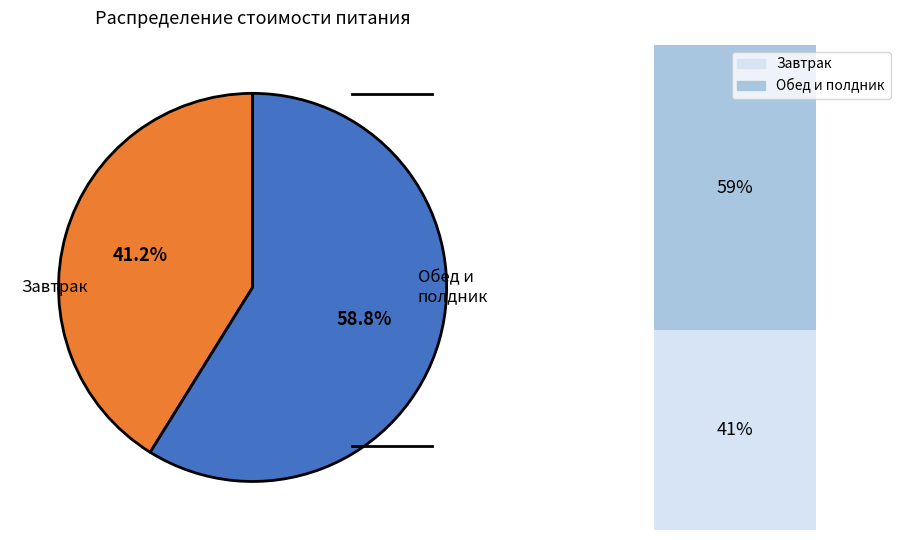

The Огурец свежий slice represents 1% of the pie. True or false?

False